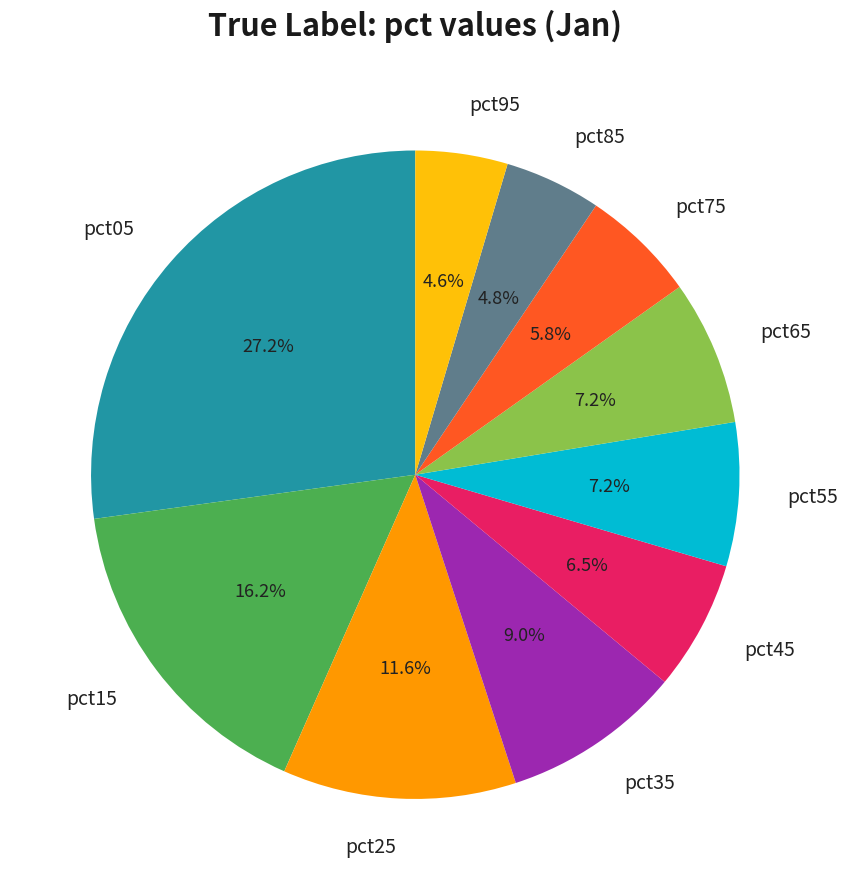

How many slices are in this pie chart?

10